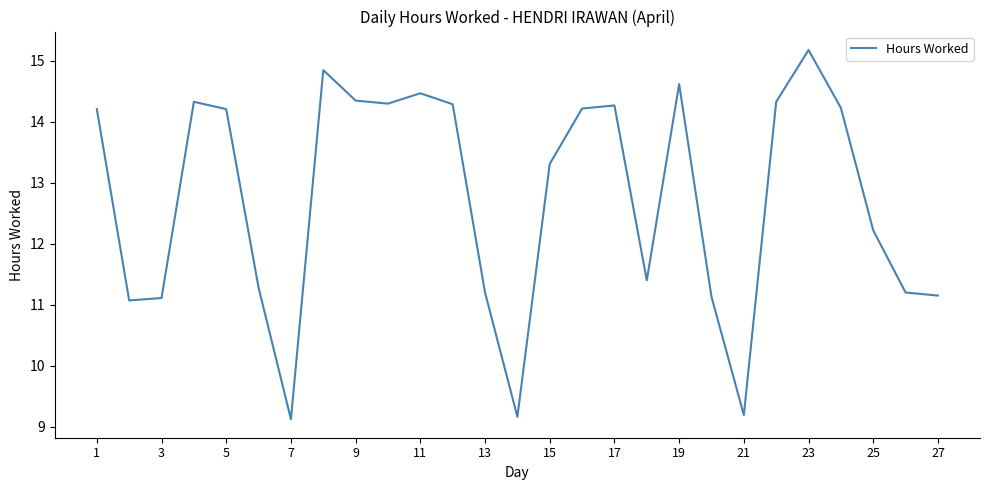

What is the smallest value displayed?

9.1